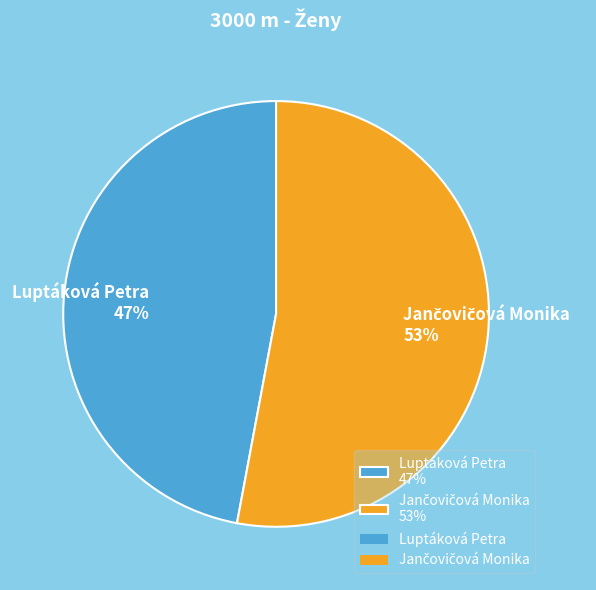

Does any single category account for the majority?

Yes